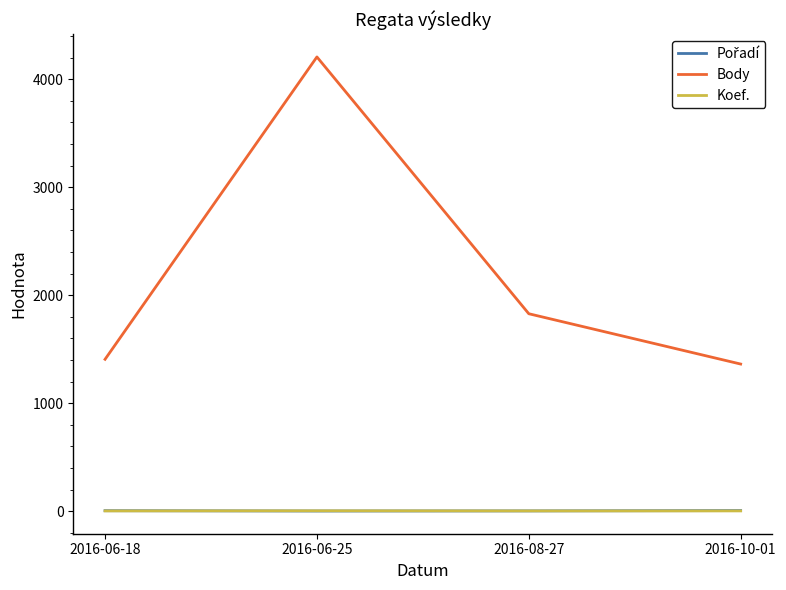

Read the Body value at 2016-08-27, to the nearest 10.

1830